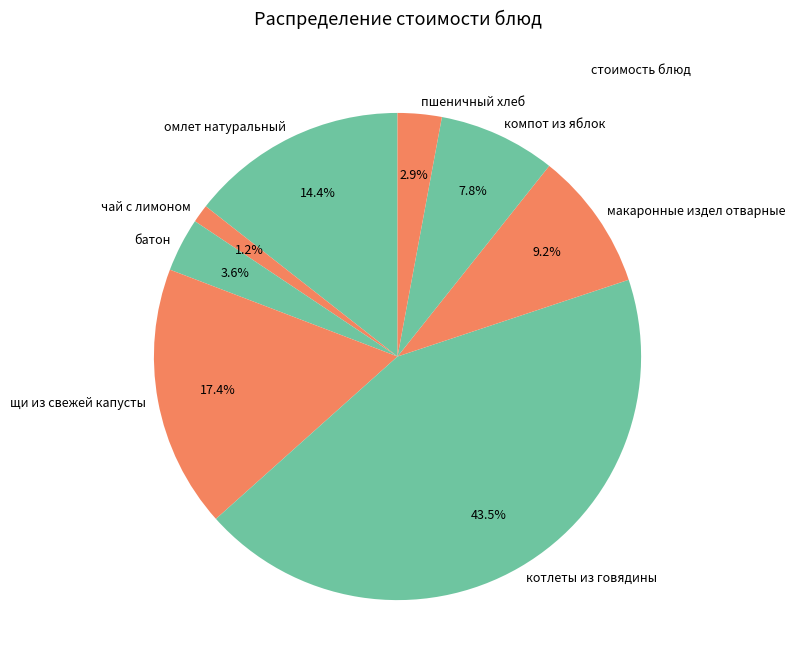

The компот из яблок slice represents 23% of the pie. True or false?

False